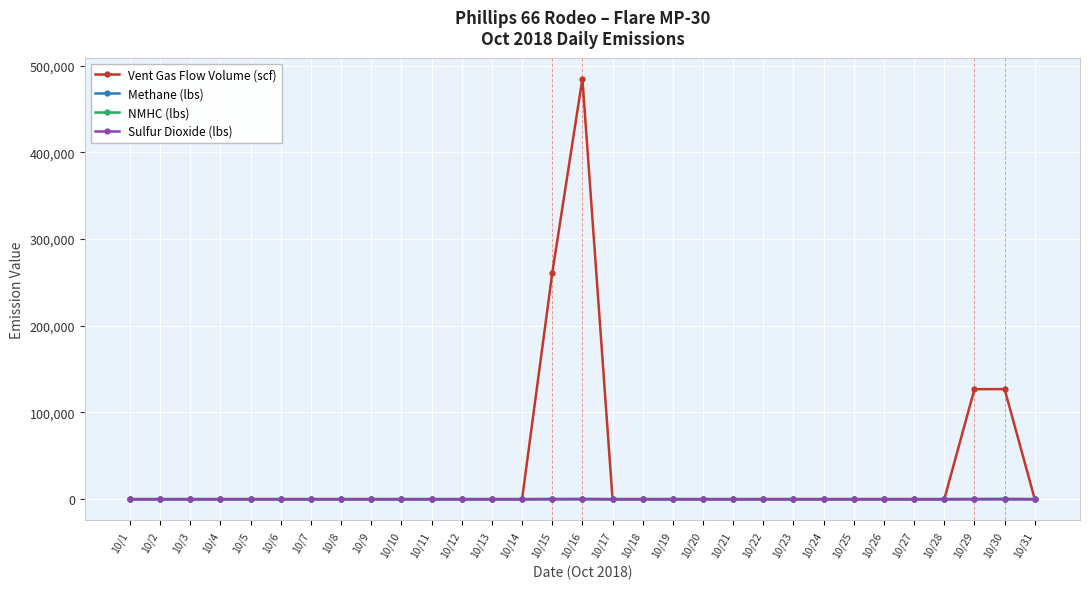

The value of Sulfur Dioxide (lbs) at 10/18 is 0.0. True or false?

True